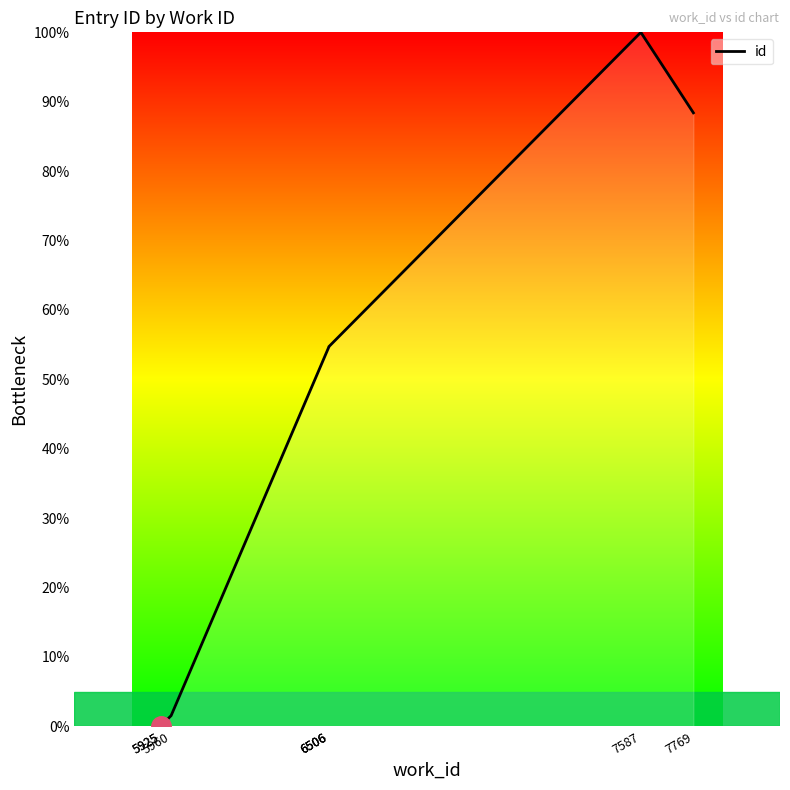

At which label does the data first exceed 54?

6506